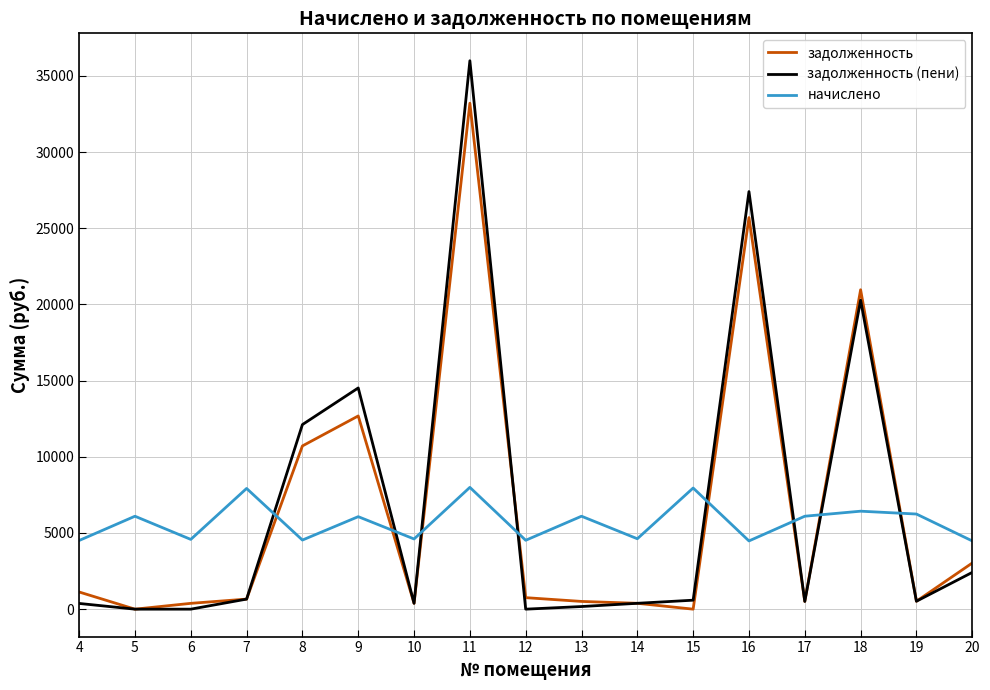

The value of начислено at 13 is 6099.6. True or false?

True